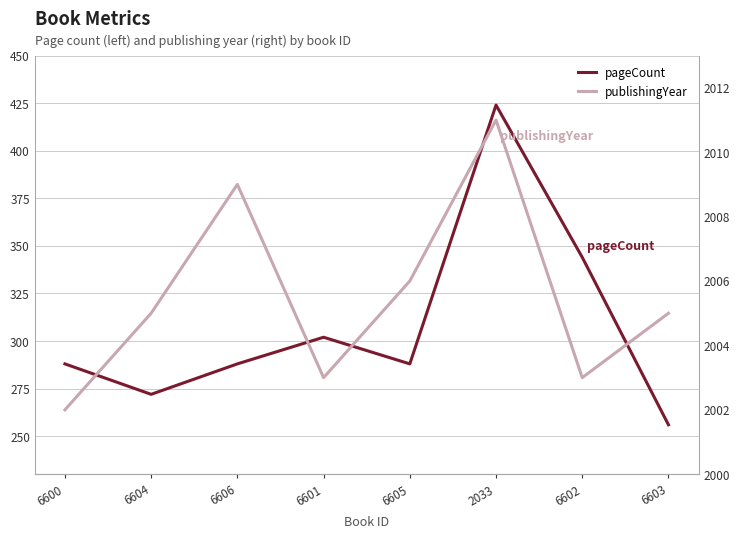

What are all the series names shown in the legend?

pageCount, publishingYear